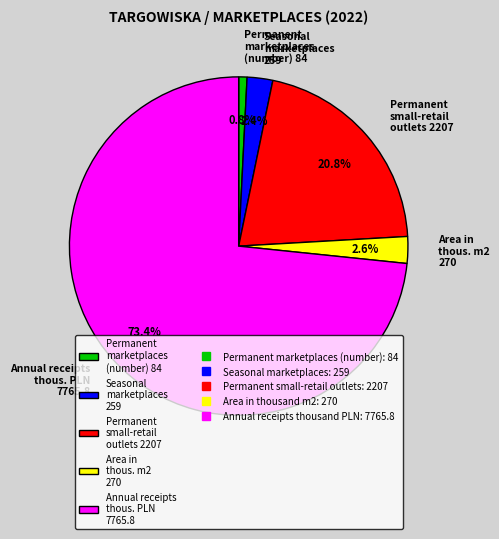

What is the smallest slice in the pie chart?

Permanent marketplaces (number) 84